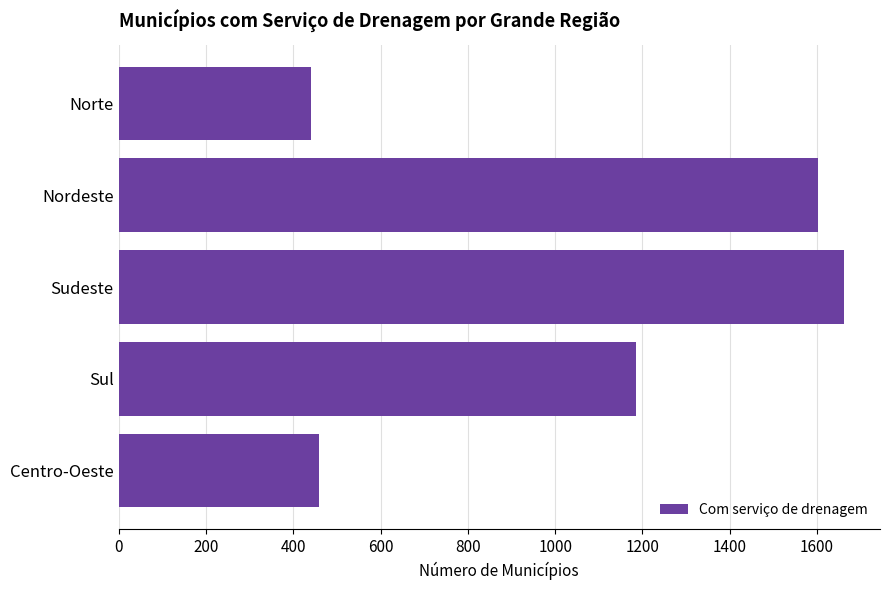

Reading top to bottom, list all the values displayed in this chart.

441	1603	1661	1185	458